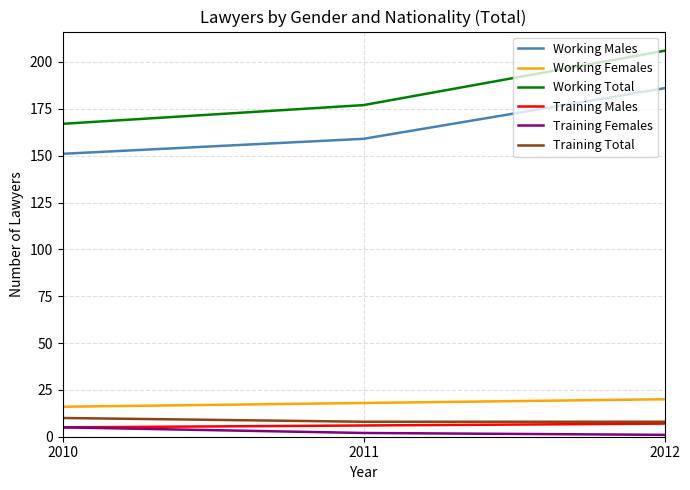

Which series changed the most between 2011 and 2012?

Working Total